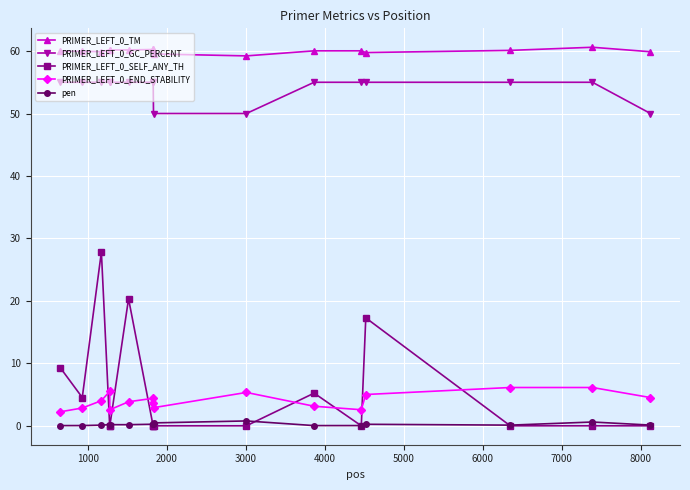

Is this an area chart (filled region under the line)?

No